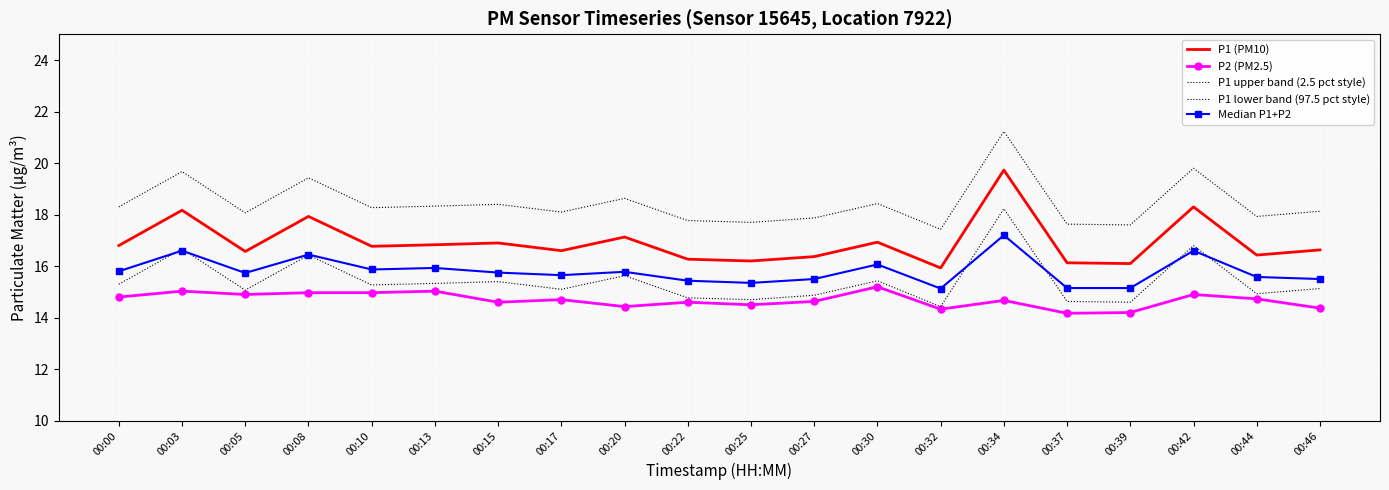

Rank the categories by P1 upper band (2.5 pct style) value from lowest to highest.

00:32, 00:39, 00:37, 00:25, 00:22, 00:27, 00:44, 00:05, 00:17, 00:46, 00:10, 00:00, 00:13, 00:15, 00:30, 00:20, 00:08, 00:03, 00:42, 00:34